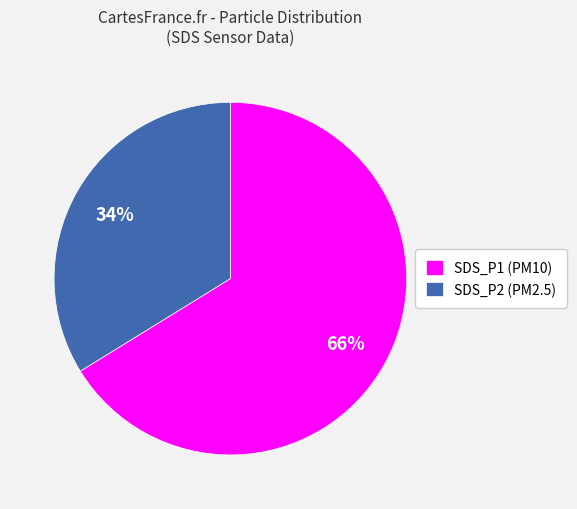

Is it true that SDS_P2 is 27% of the pie?

False